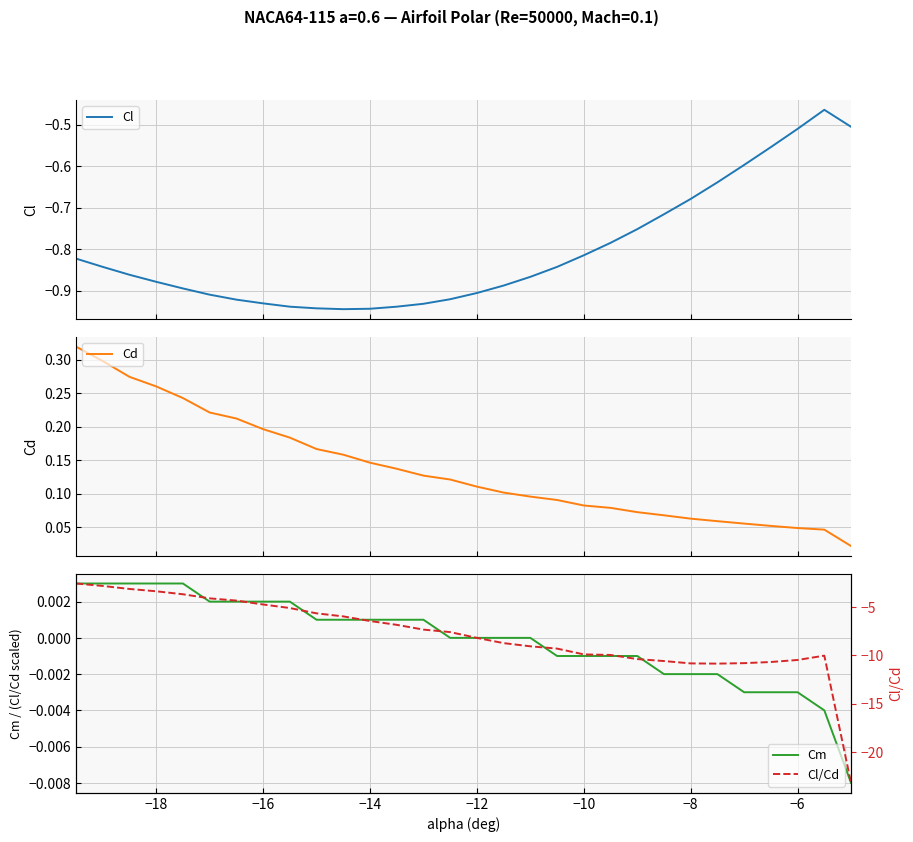

Is the value of Cd at −14 greater than the value of Cl/Cd at −20?

Yes